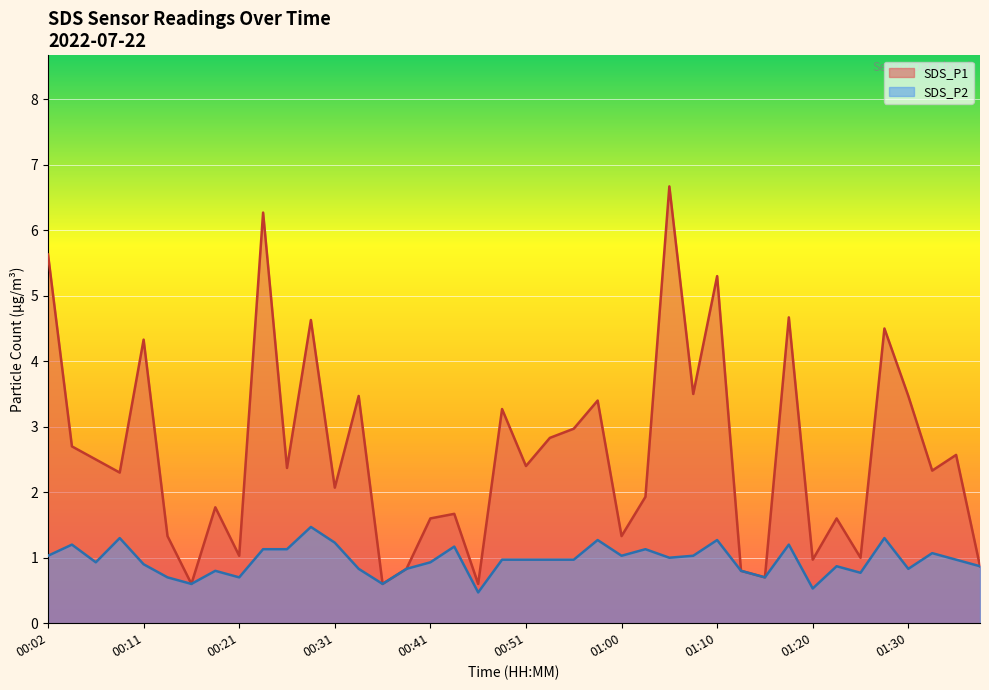

Which series has the largest range (max minus min)?

SDS_P1